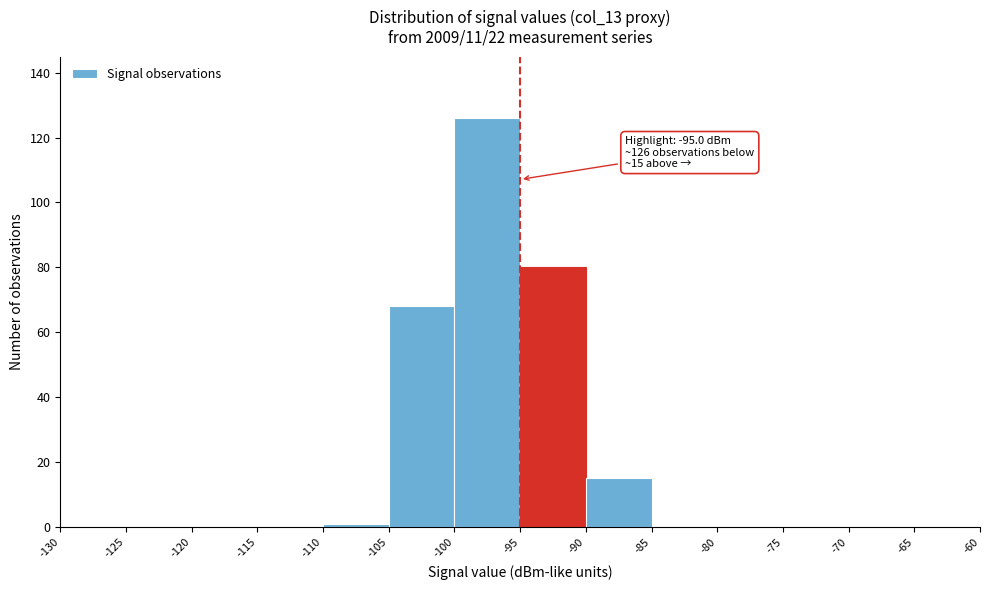

Which range on the x-axis has the tallest bar?

-100 to -95